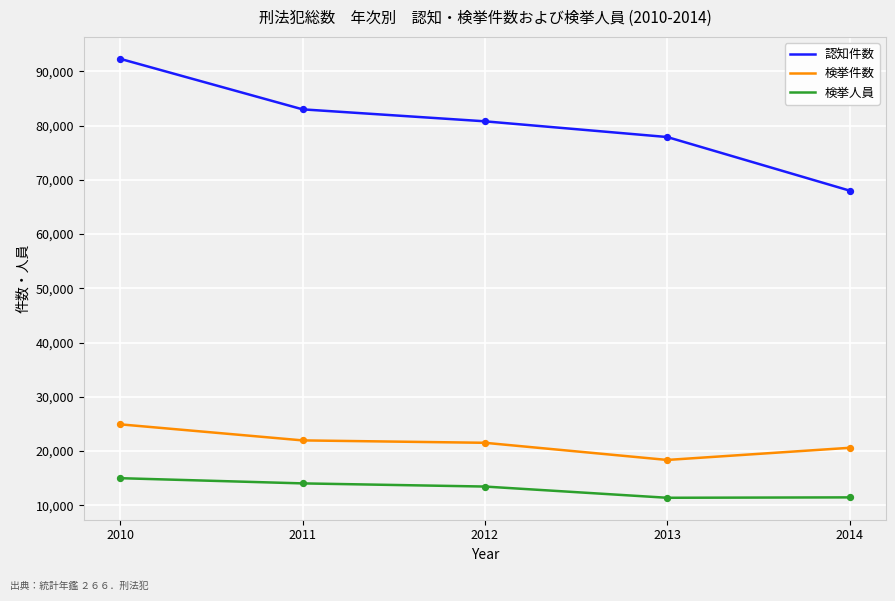

Which series changed the most between 2010 and 2012?

認知件数